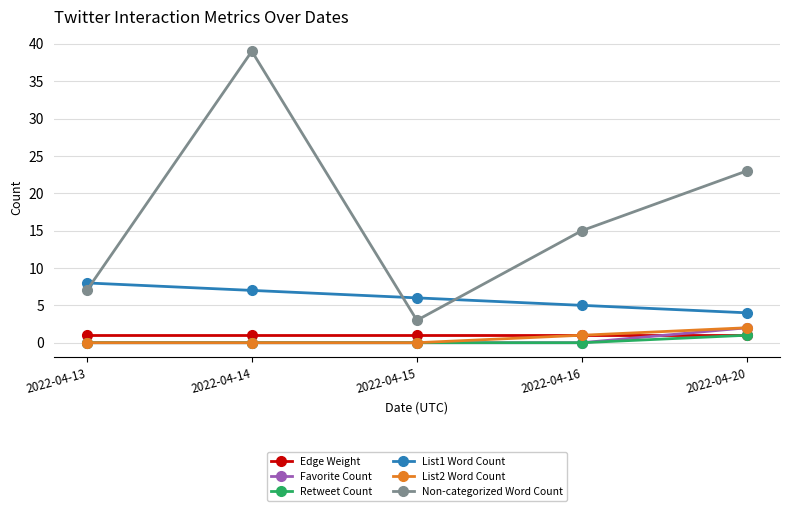

Reading left to right, list all the values displayed in this chart.

Edge Weight: 2022-04-13=1	2022-04-14=1	2022-04-15=1	2022-04-16=1	2022-04-20=1
Favorite Count: 2022-04-13=0	2022-04-14=0	2022-04-15=0	2022-04-16=0	2022-04-20=2
Retweet Count: 2022-04-13=0	2022-04-14=0	2022-04-15=0	2022-04-16=0	2022-04-20=1
List1 Word Count: 2022-04-13=8	2022-04-14=7	2022-04-15=6	2022-04-16=5	2022-04-20=4
List2 Word Count: 2022-04-13=0	2022-04-14=0	2022-04-15=0	2022-04-16=1	2022-04-20=2
Non-categorized Word Count: 2022-04-13=7	2022-04-14=39	2022-04-15=3	2022-04-16=15	2022-04-20=23